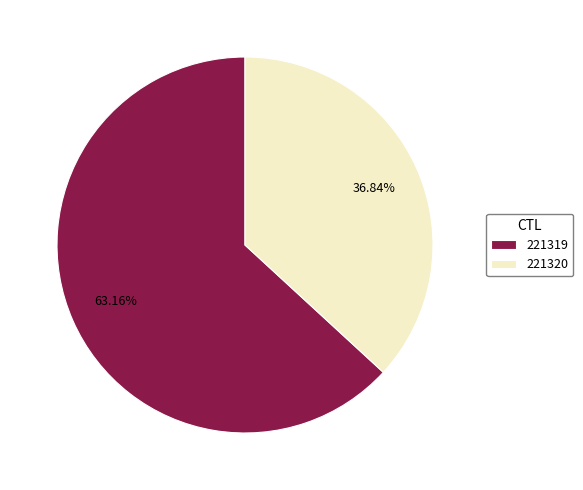

Between 221320 and 221319, which is larger?

221319